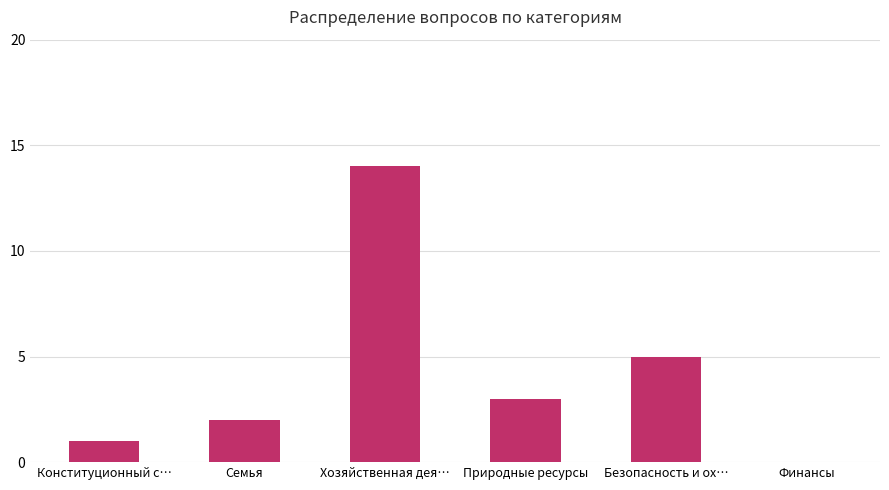

What is the approximate value at Семья?

2